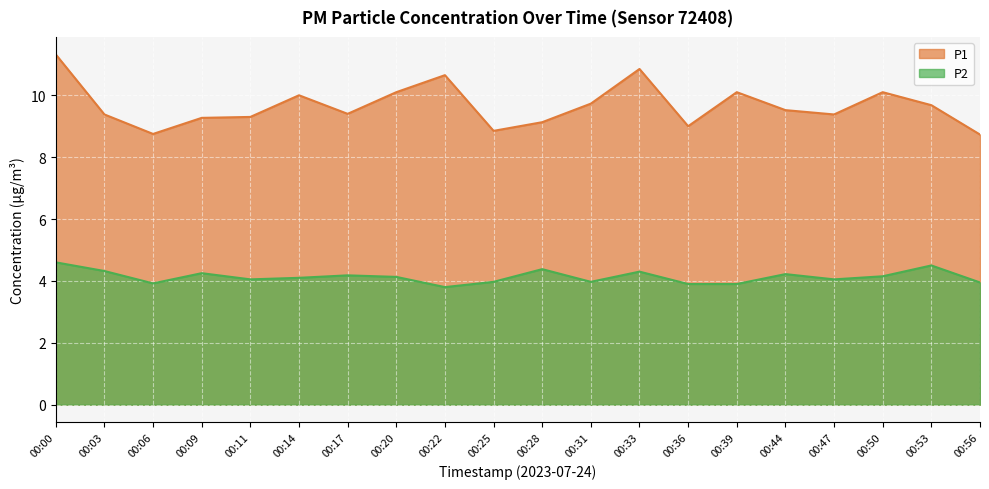

What is the difference between the maximum and minimum values in the P2 series?

0.8